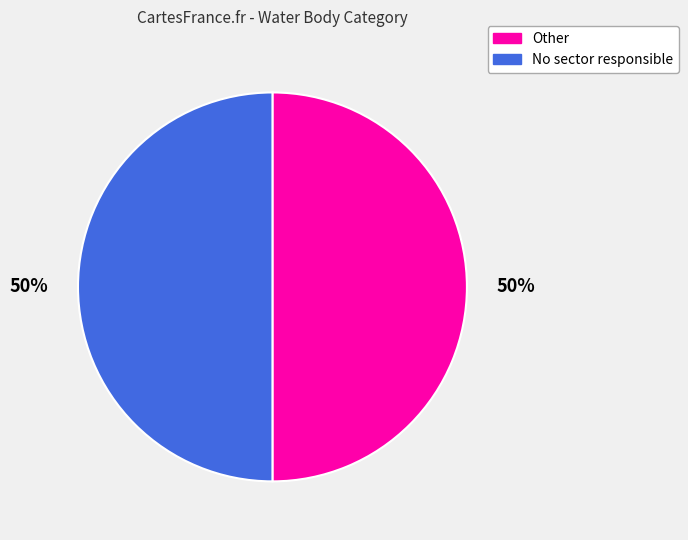

Is the sum of Other and No sector responsible greater than half?

Yes